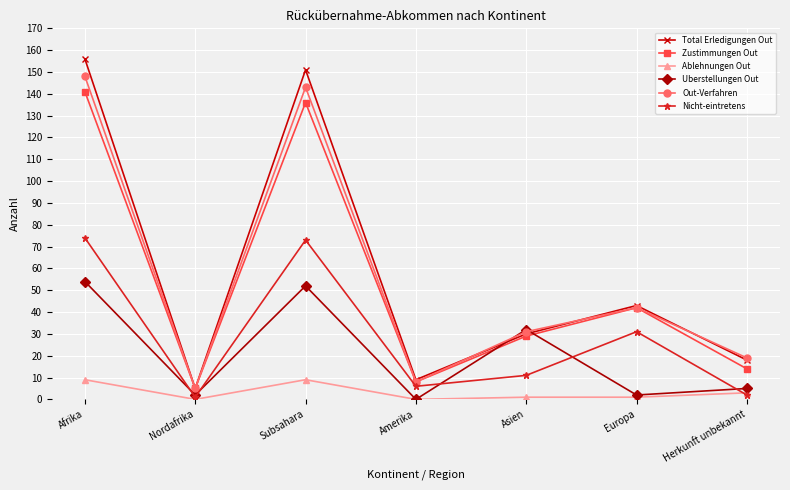

True or false: Total Erledigungen Out and Ablehnungen Out cross at least once.

False